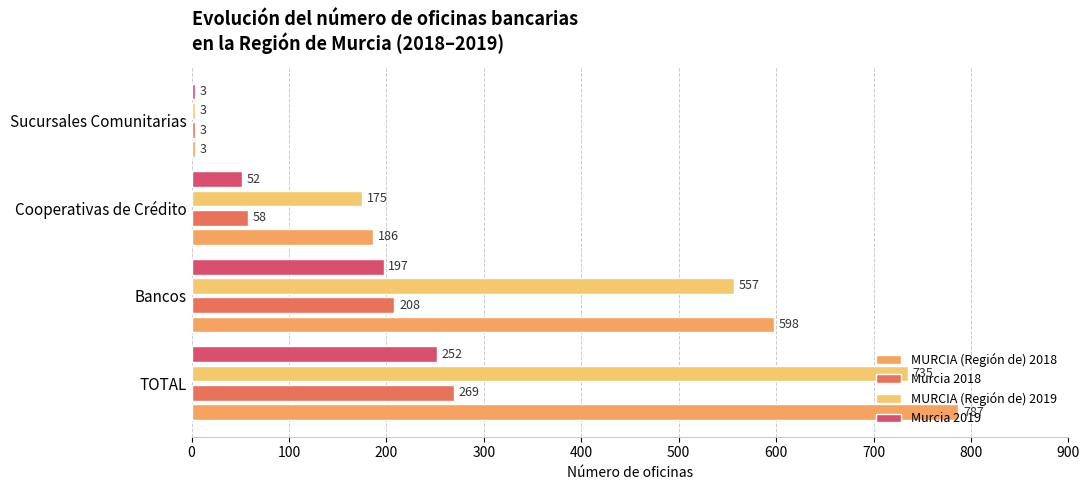

How many distinct data groups are displayed?

4